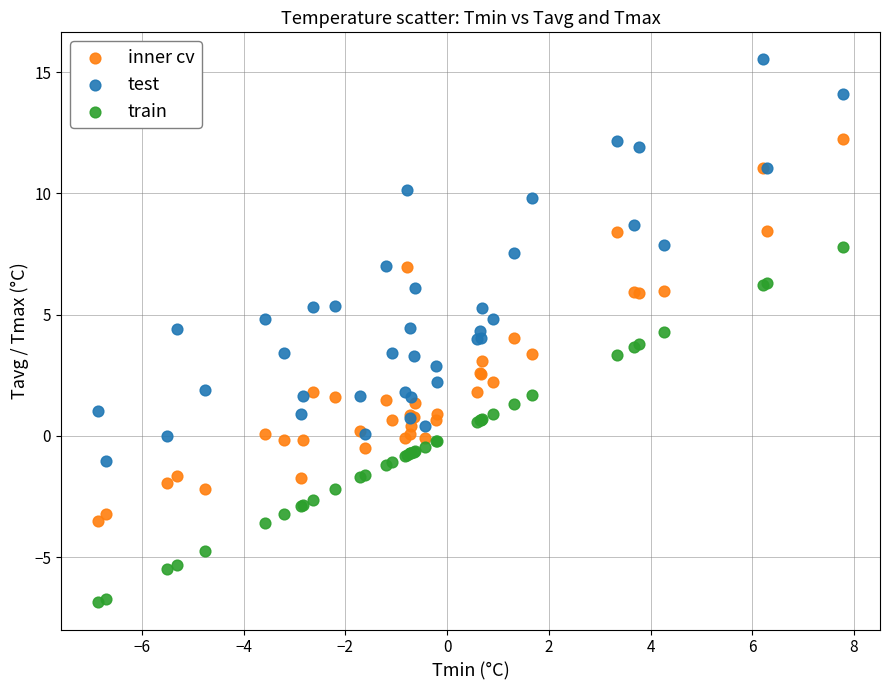

What are all the series names shown in the legend?

inner cv, test, train